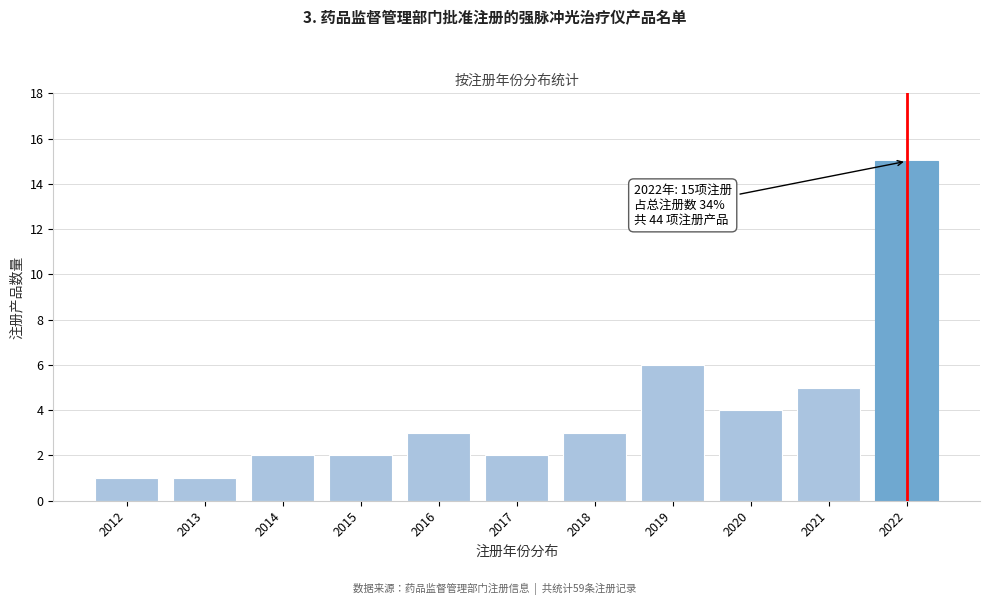

Reading left to right, extract all data points from this chart.

2012=1	2013=1	2014=2	2015=2	2016=3	2017=2	2018=3	2019=6	2020=4	2021=5	2022=15